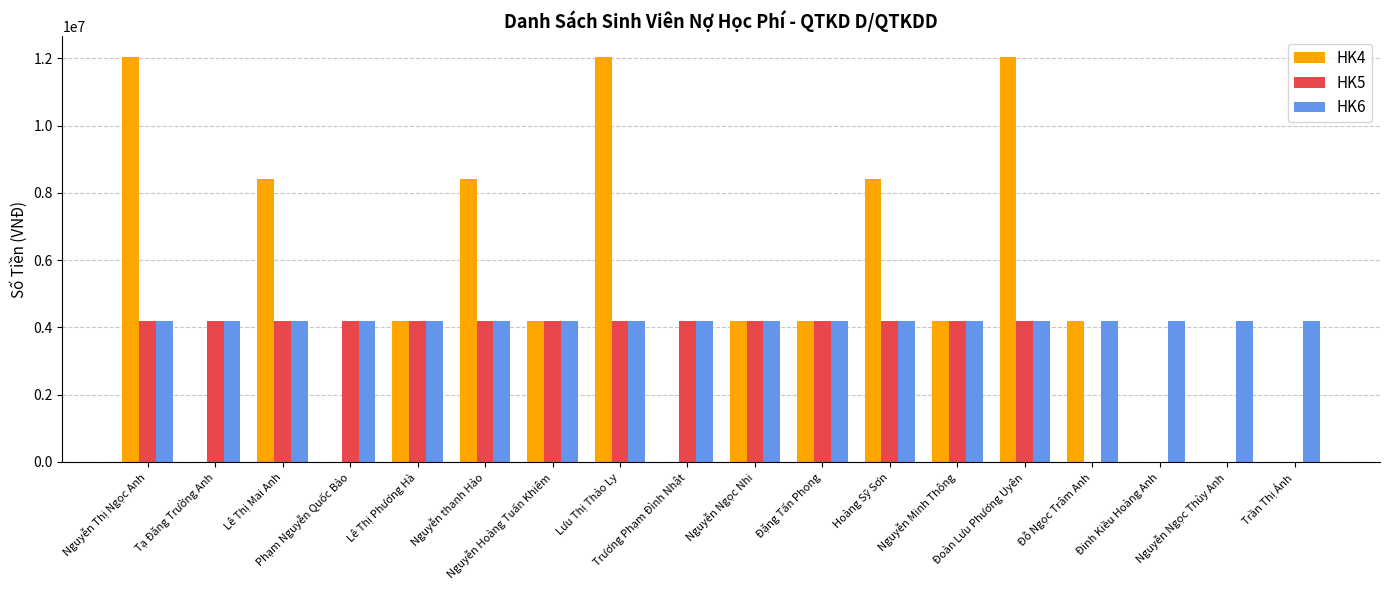

Which series has the largest total across all categories?

HK4